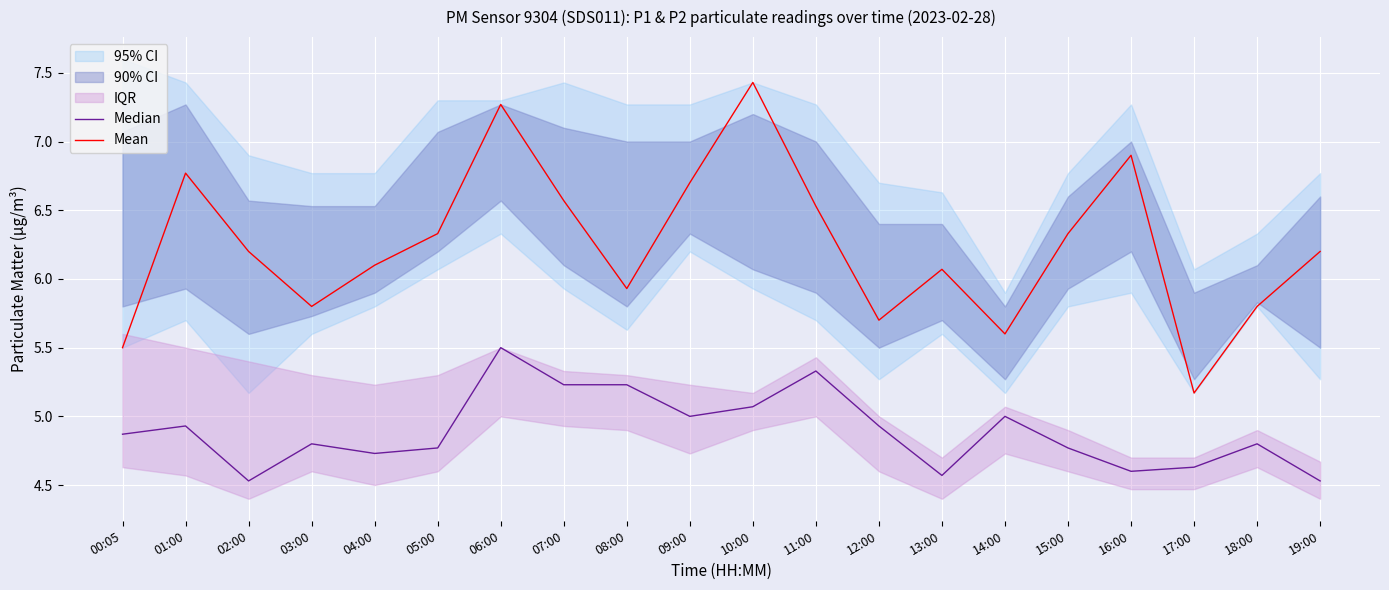

The Mean series shows 5.2 at 17:00. True or false?

True